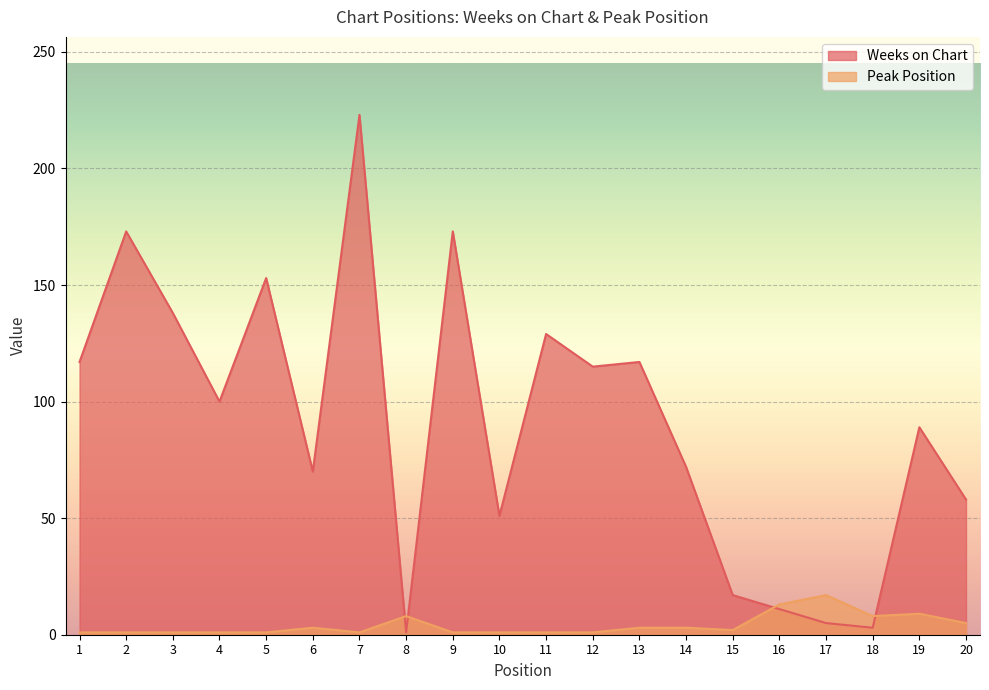

Which series has the largest total across all categories?

Weeks on Chart